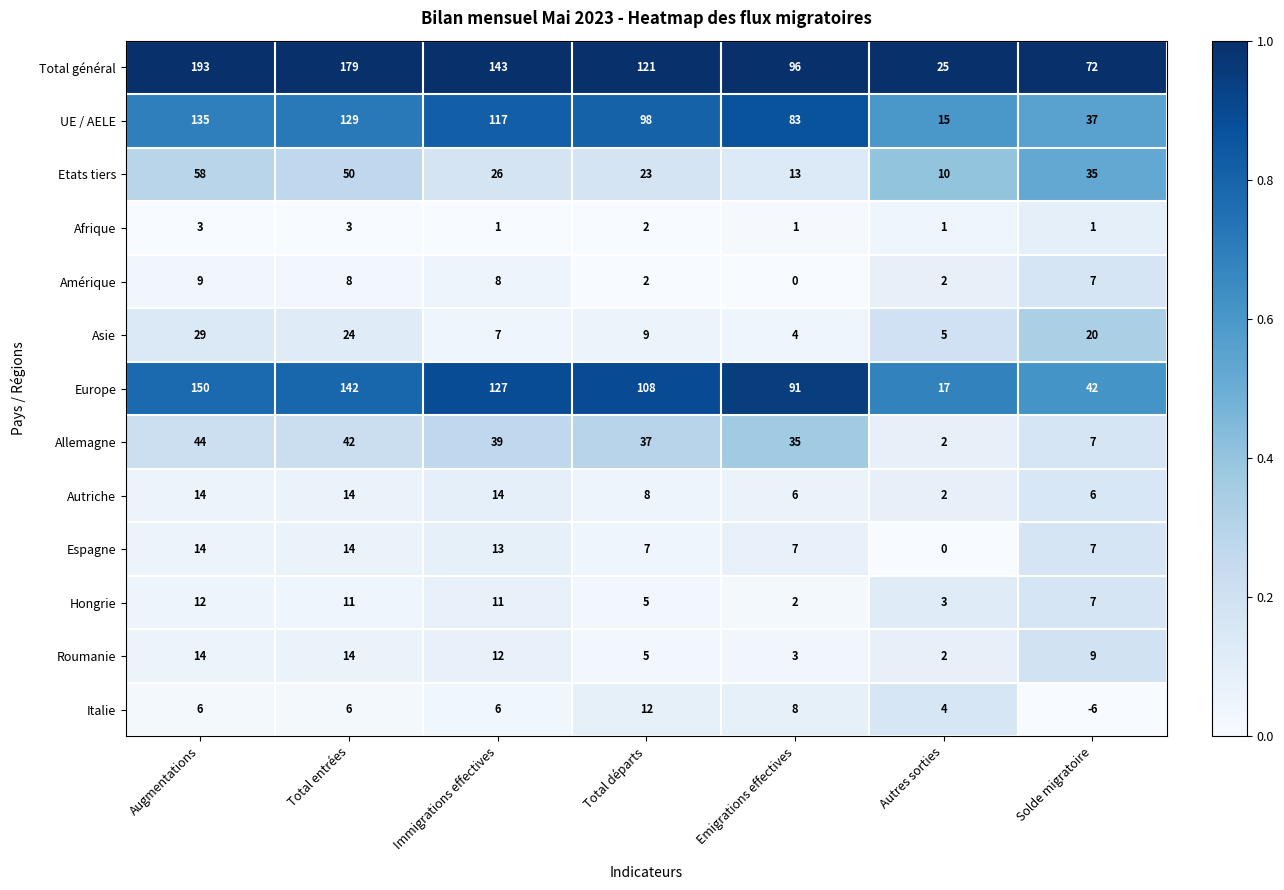

At which label does Etats tiers reach its minimum?

Autres sorties